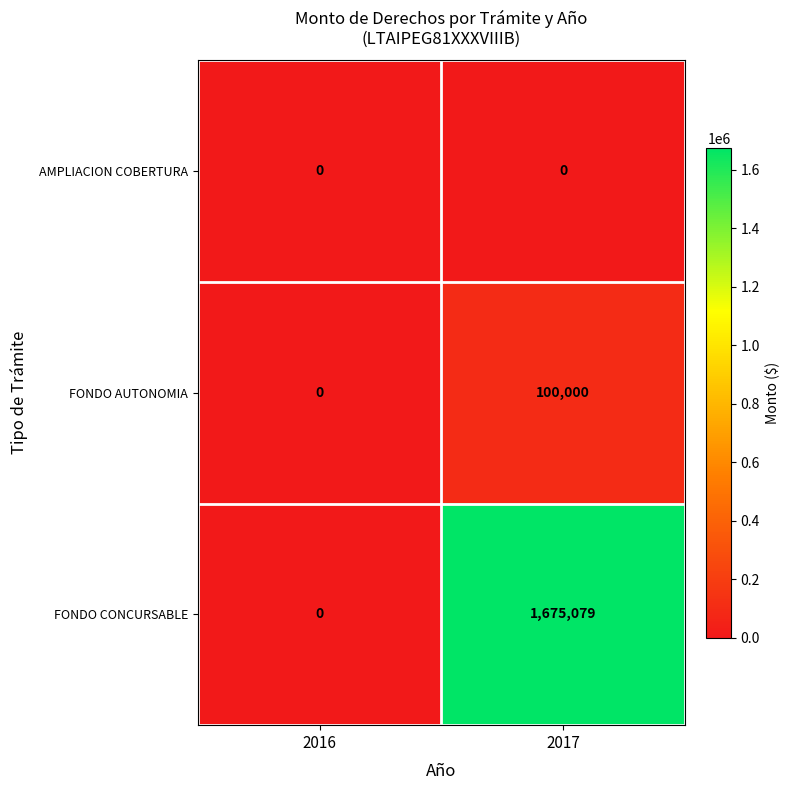

Which category has the lowest value in the FONDO AUTONOMIA series?

2016